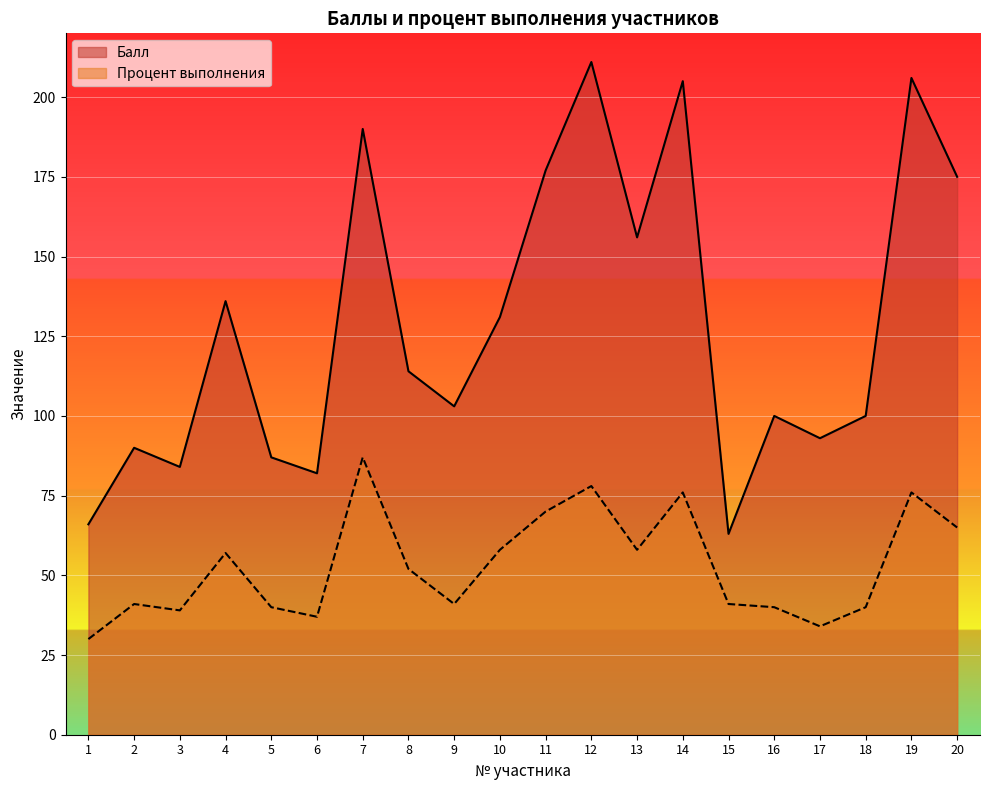

Reading left to right, what are all the values shown in this chart?

Балл: 66	90	84	136	87	82	190	114	103	131	177	211	156	205	63	100	93	100	206	175
Процент выполнения: 30	41	39	57	40	37	87	52	41	58	70	78	58	76	41	40	34	40	76	65